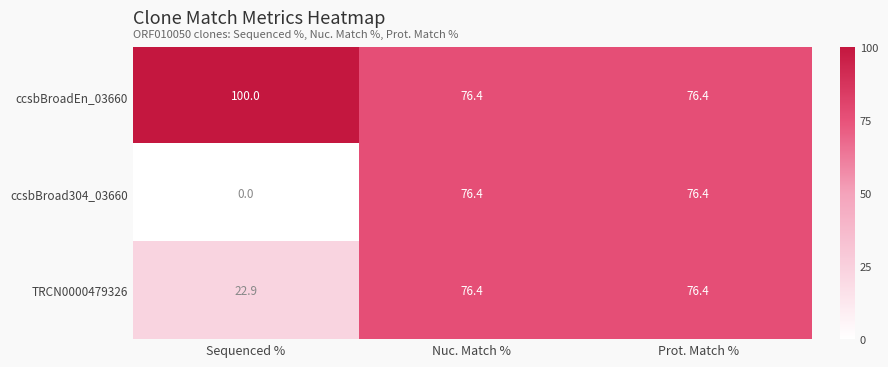

Read the ccsbBroadEn_03660 value at Nuc. Match %.

76.4